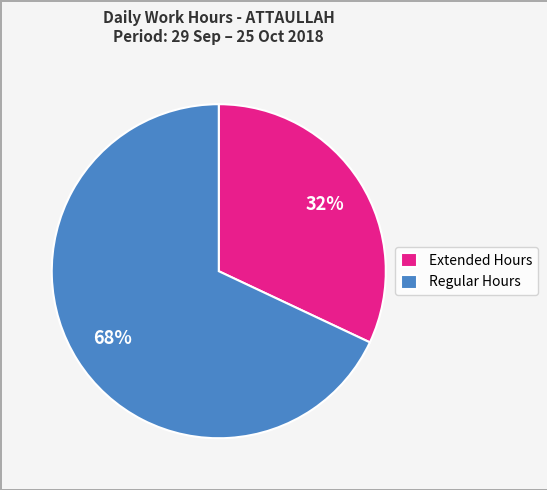

Does Extended Hours represent more than half of the total?

No